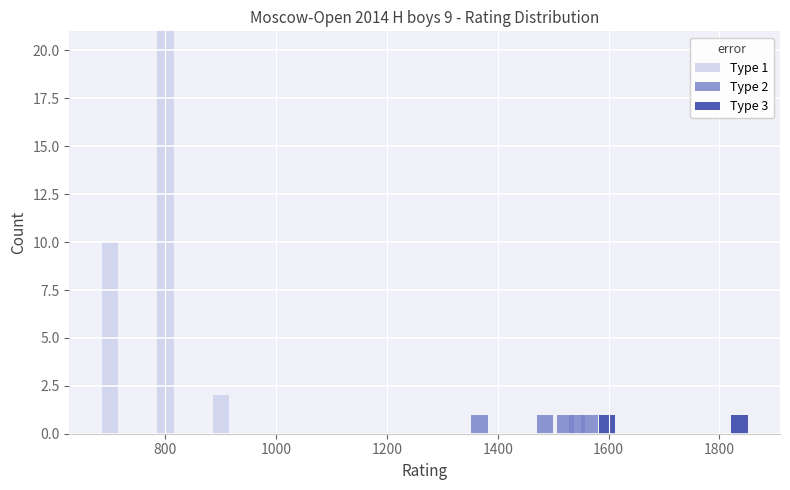

What is the highest value of the Type 3 series?

21